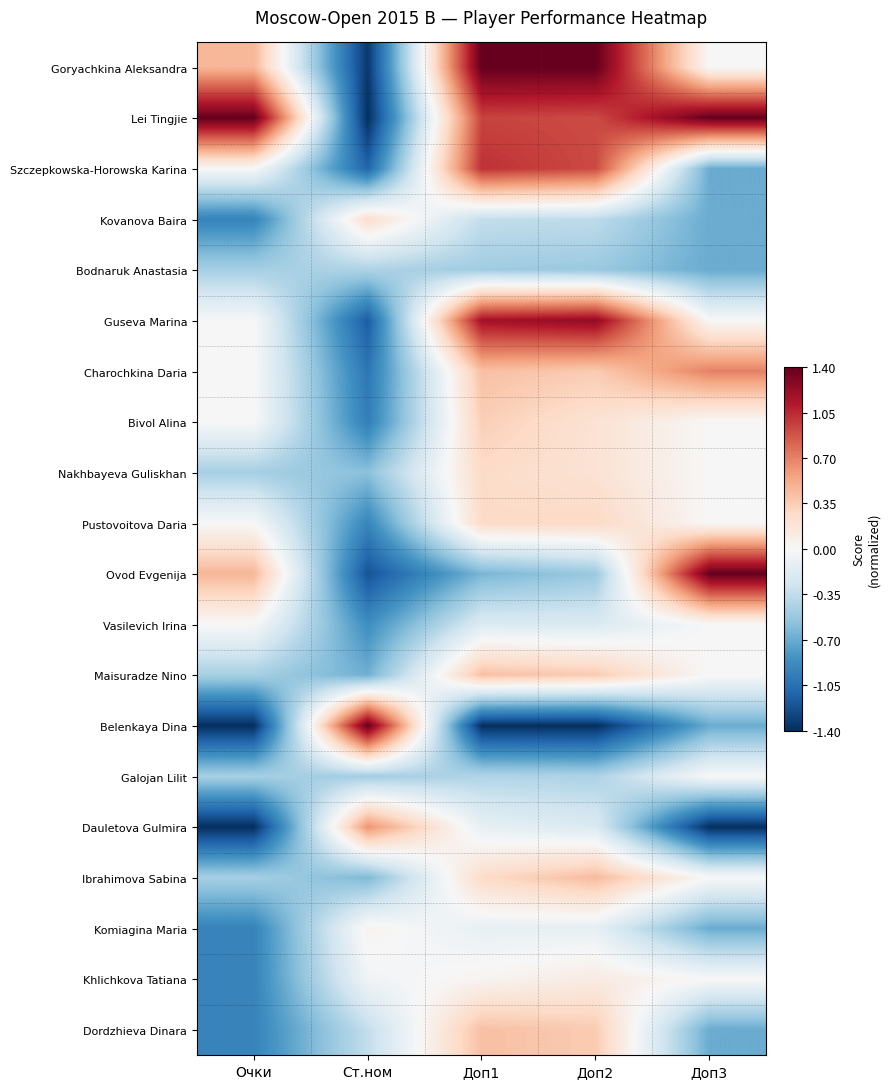

How many series are shown in this chart?

20